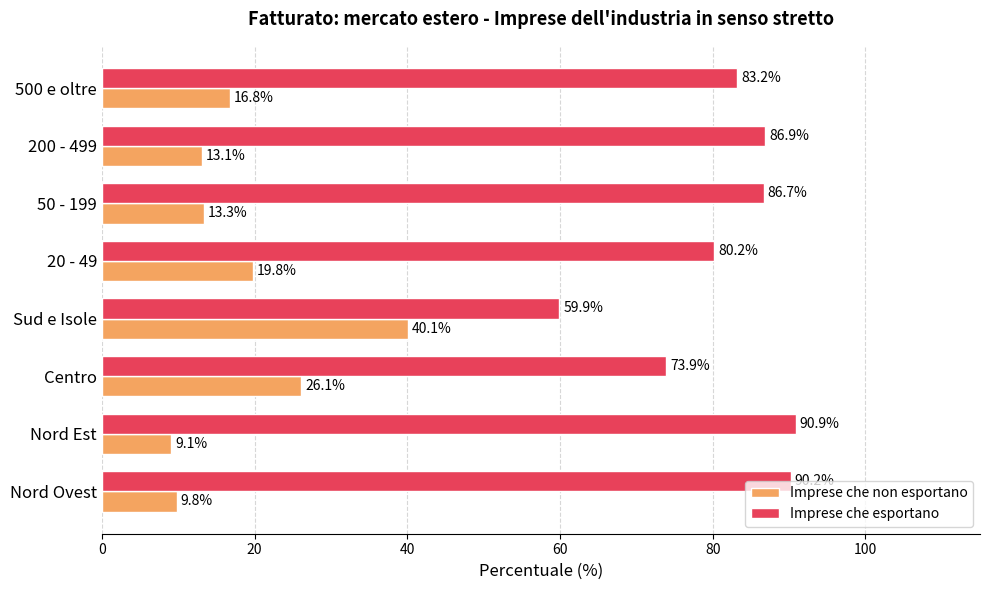

Which series has the largest total across all categories?

Imprese che esportano